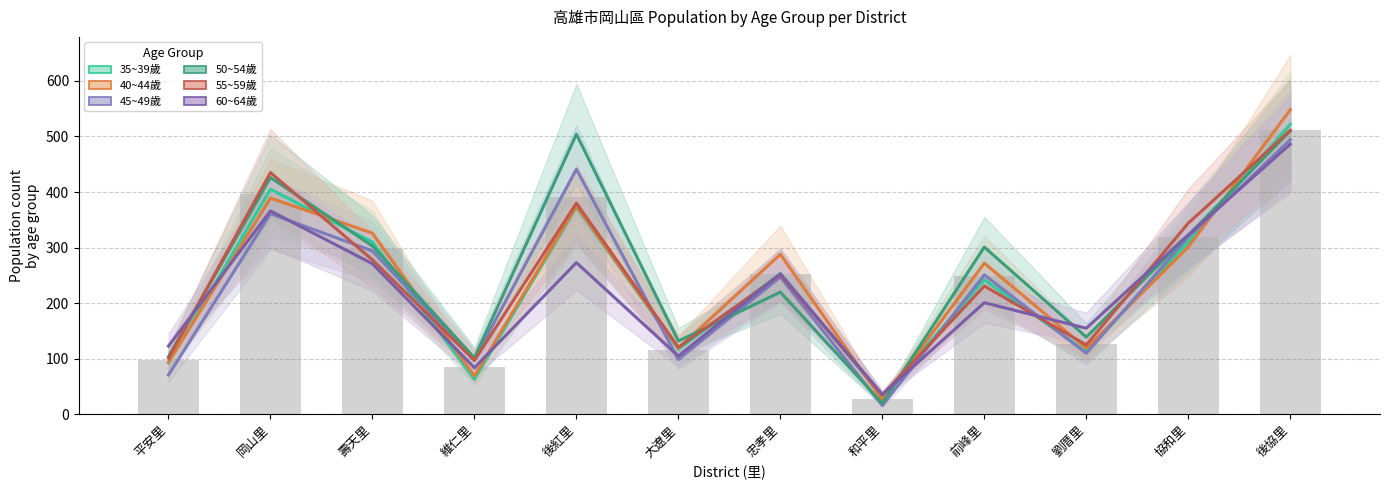

At which label does 60~64歲 reach its minimum?

和平里